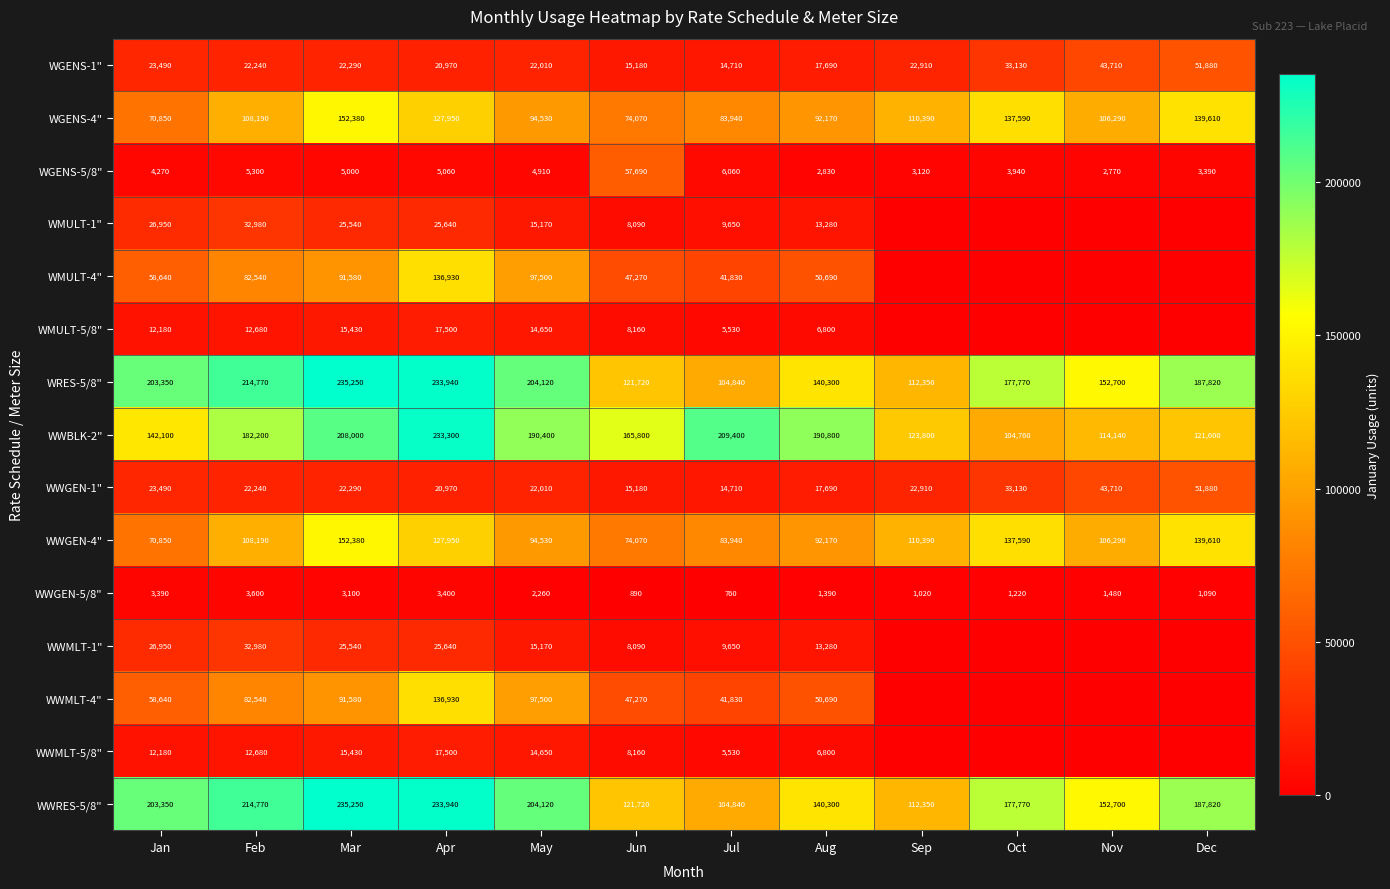

What is the difference between the second highest and minimum values in the WWBLK-2" series?

104640